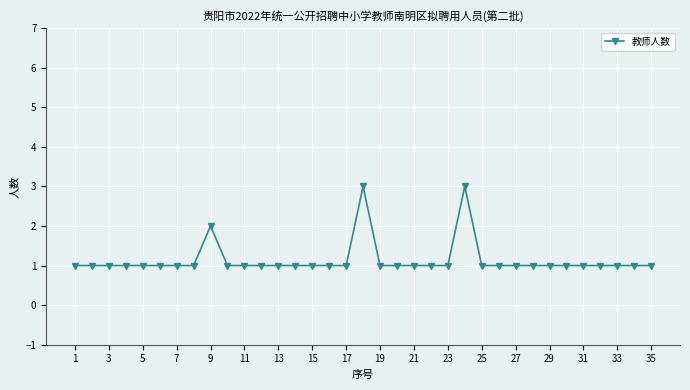

How many lines are shown in the chart?

1